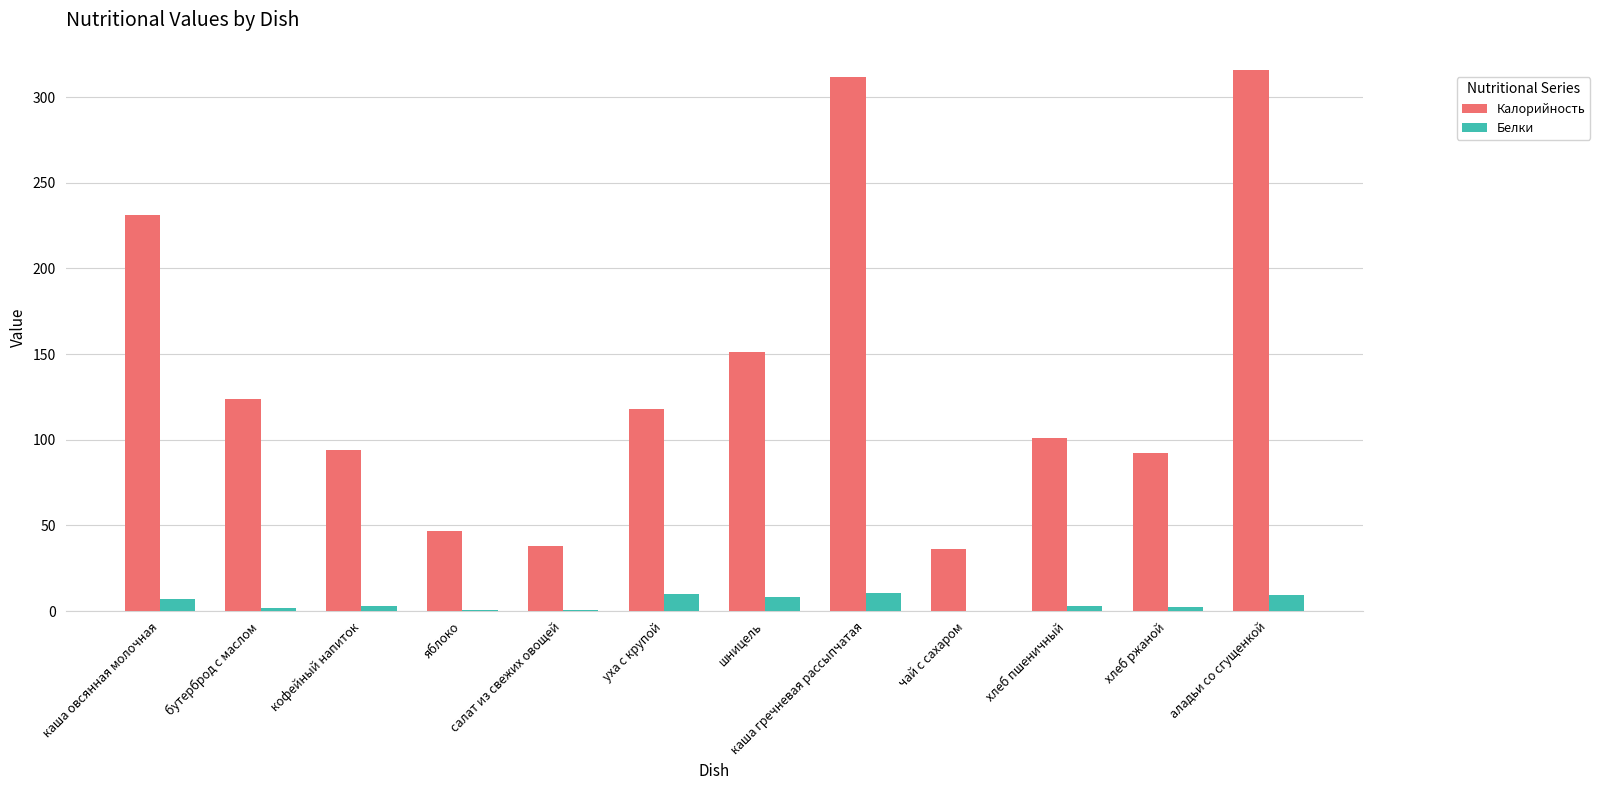

How many groups of bars are there?

12